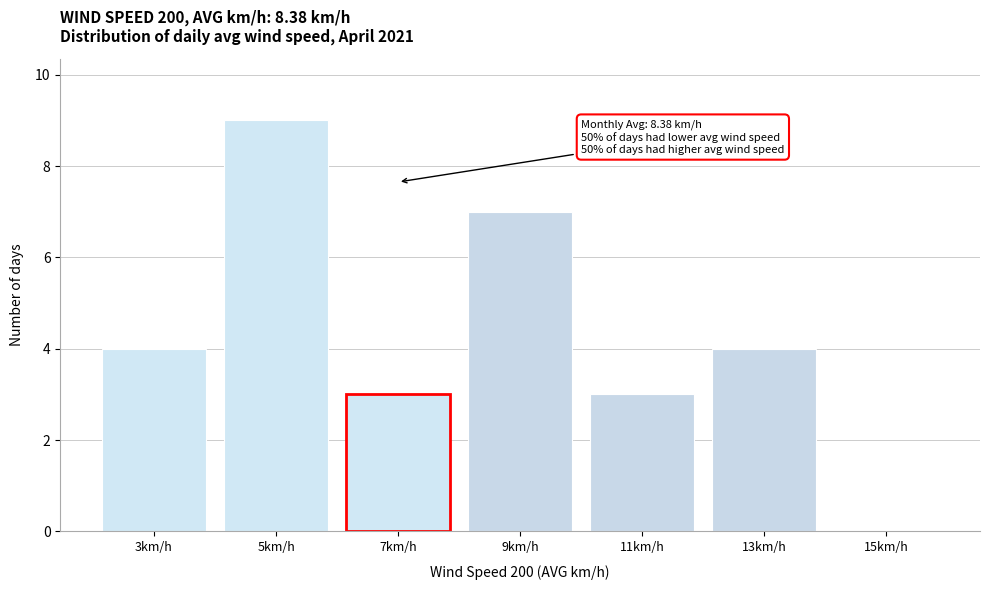

Reading left to right, what are all the values shown in this chart?

3km/h=4	5km/h=9	7km/h=3	9km/h=7	11km/h=3	13km/h=4	15km/h=0